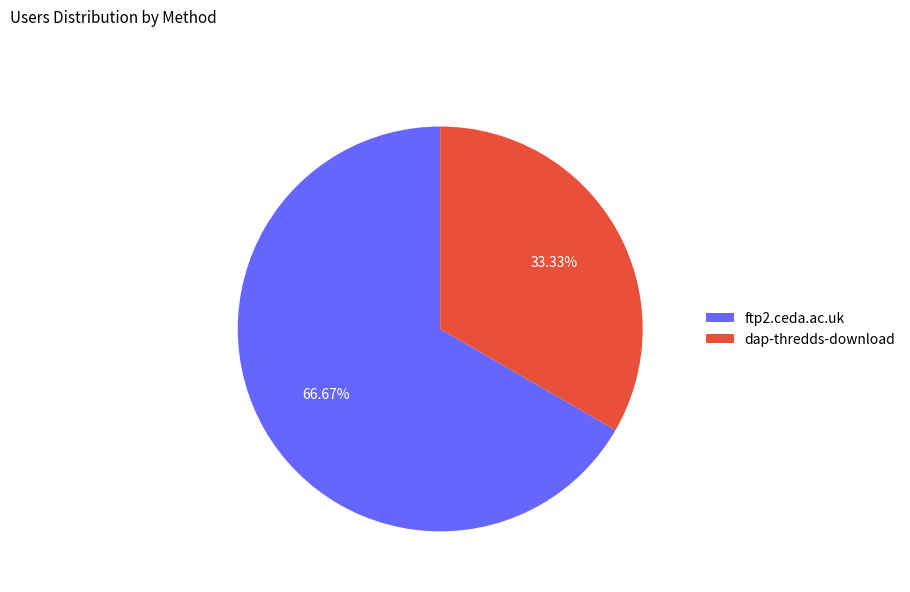

Rank the categories by value from lowest to highest.

dap-thredds-download, ftp2.ceda.ac.uk